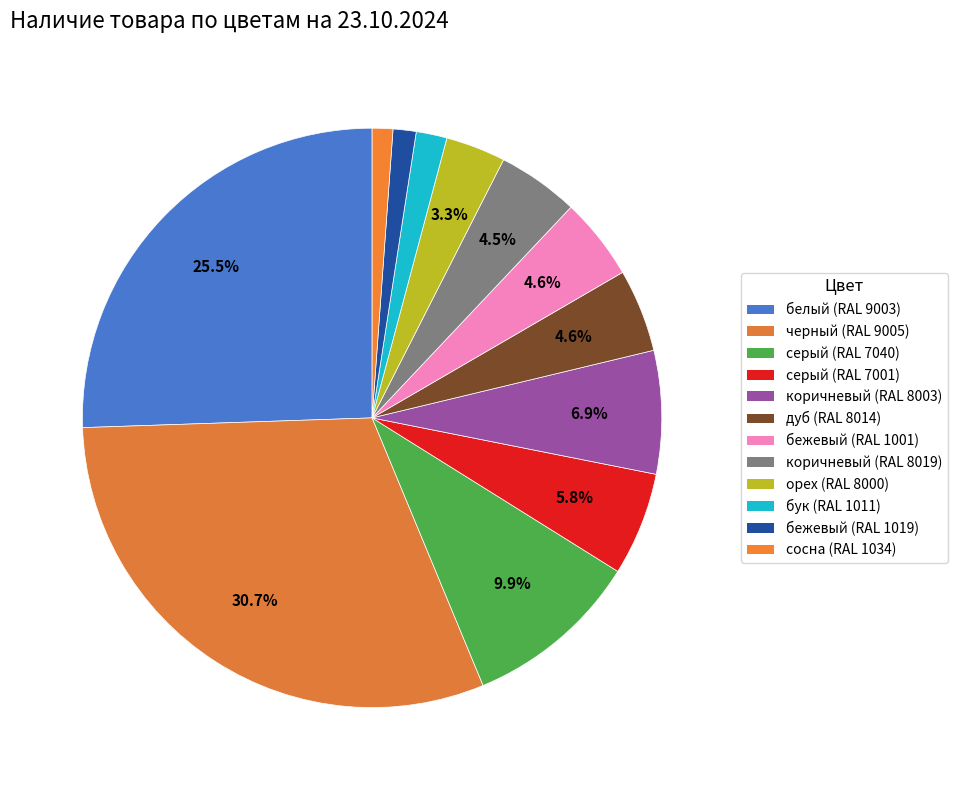

How many slices are in this pie chart?

12